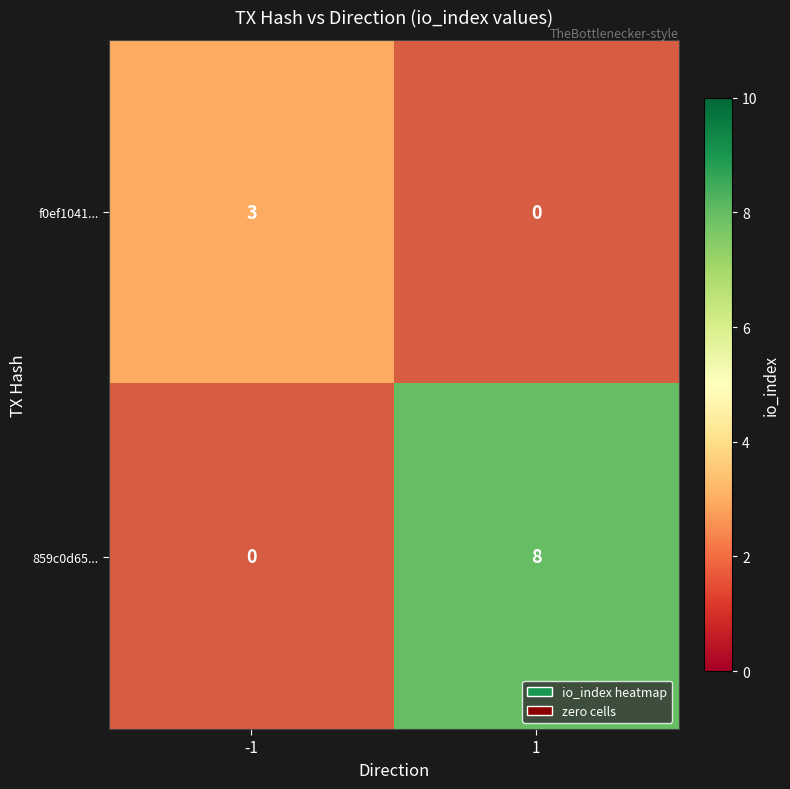

Which category has the lowest value in the f0ef1041... series?

1